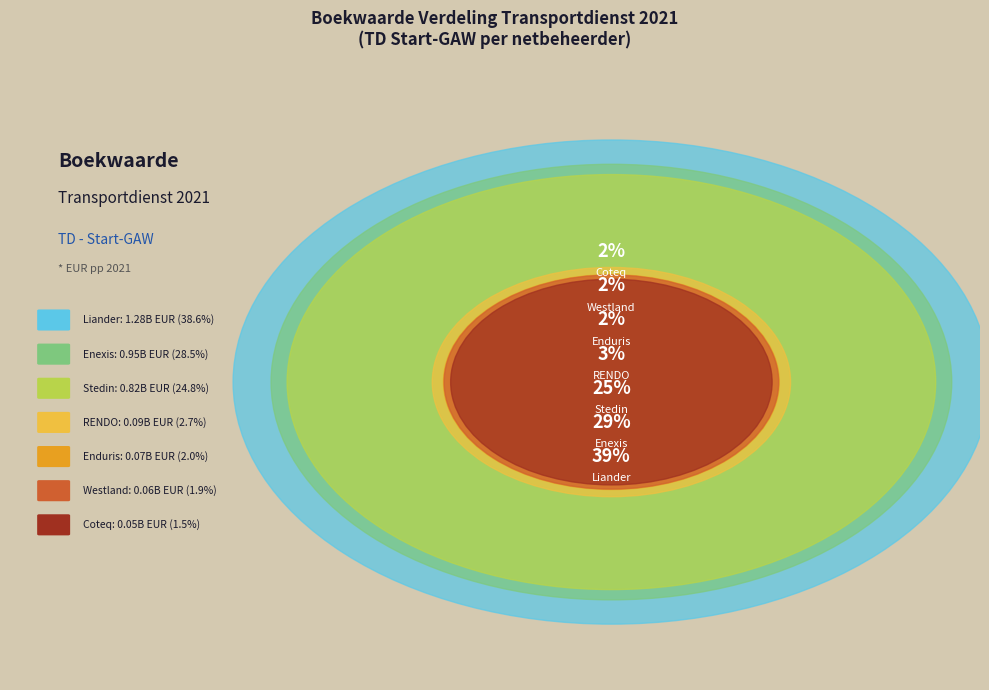

Approximately how many times larger is the value at Stedin compared to Enexis?

0.9